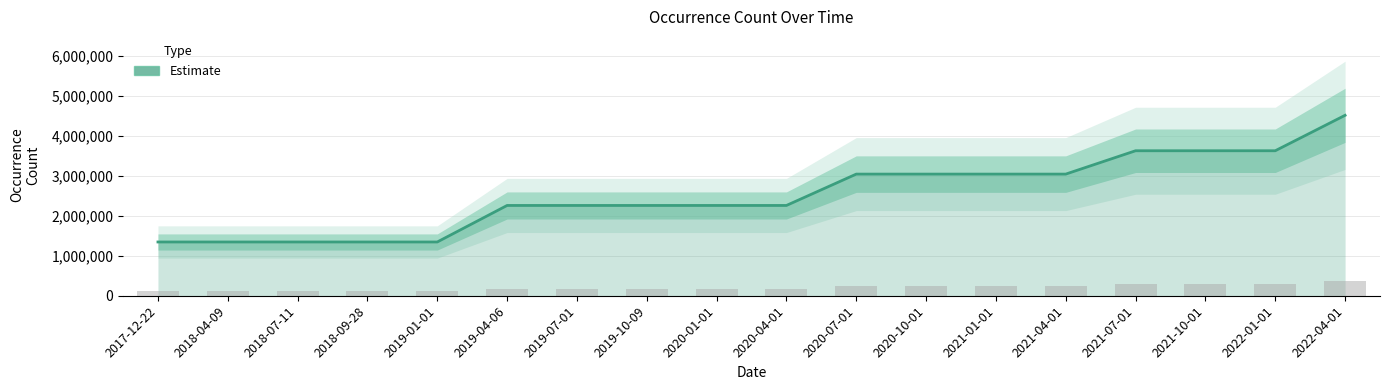

Where is the data nearest to the value 2933428?

2020-07-01